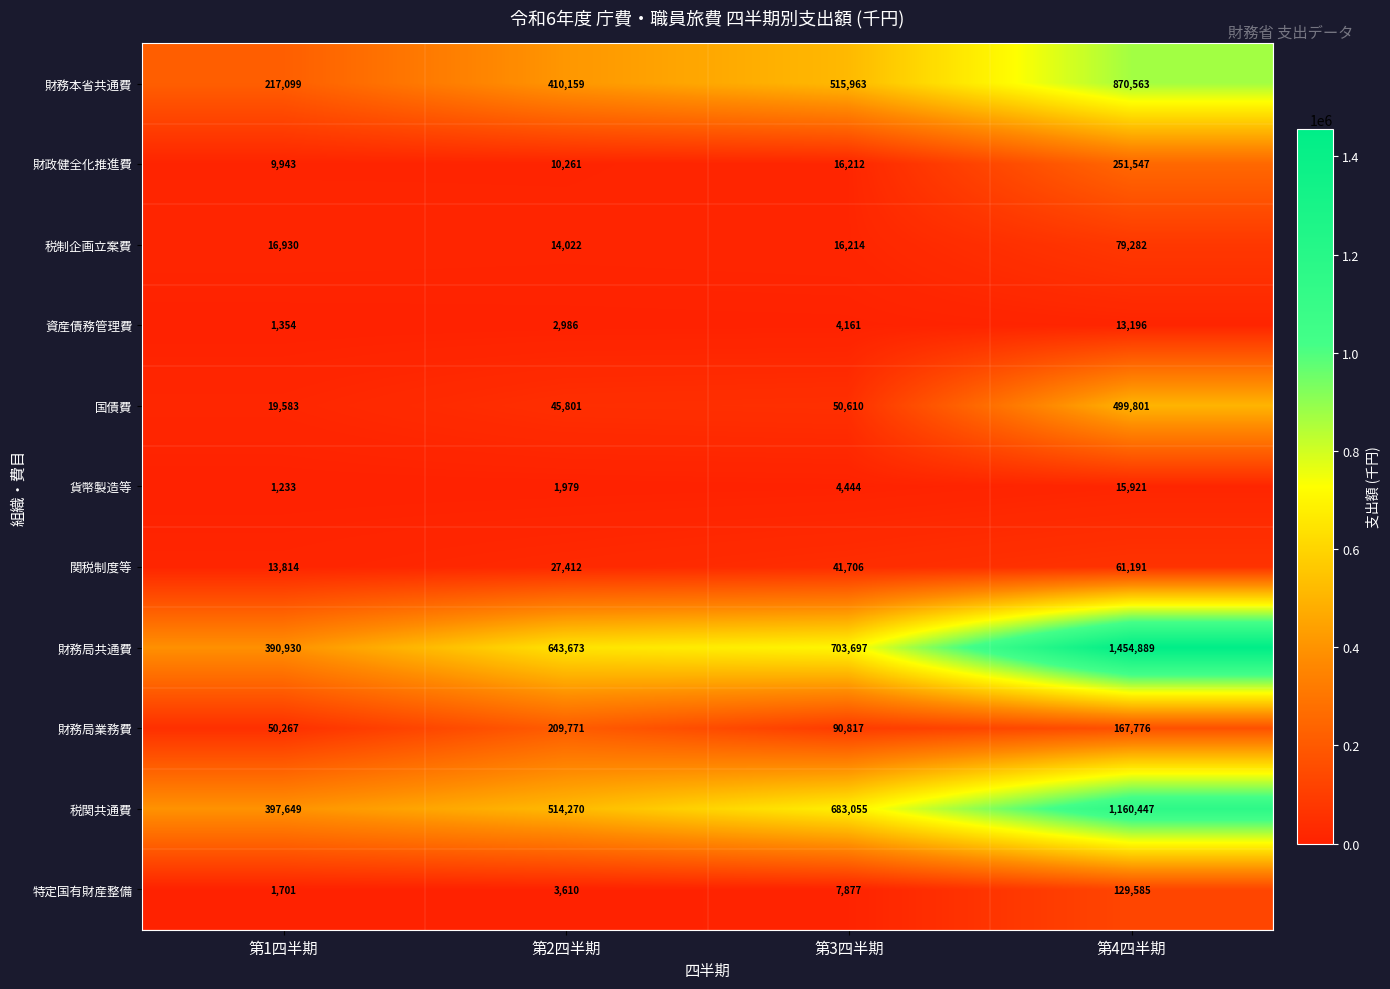

Which category has the lowest value across all series?

第1四半期